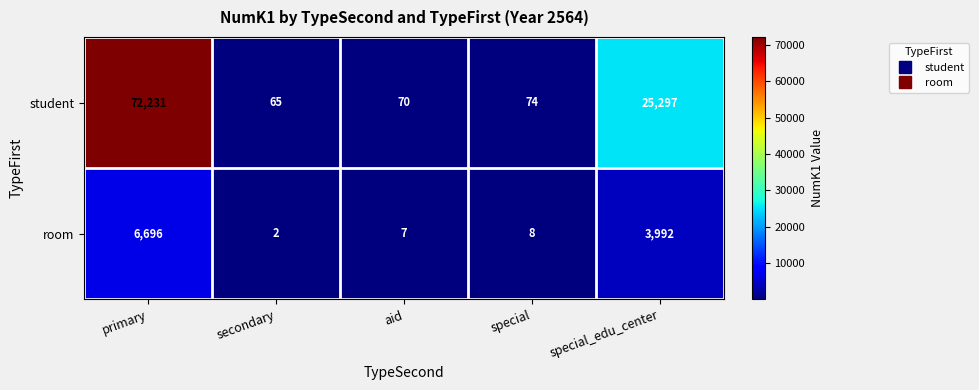

The student series shows 25297 at special_edu_center. True or false?

True